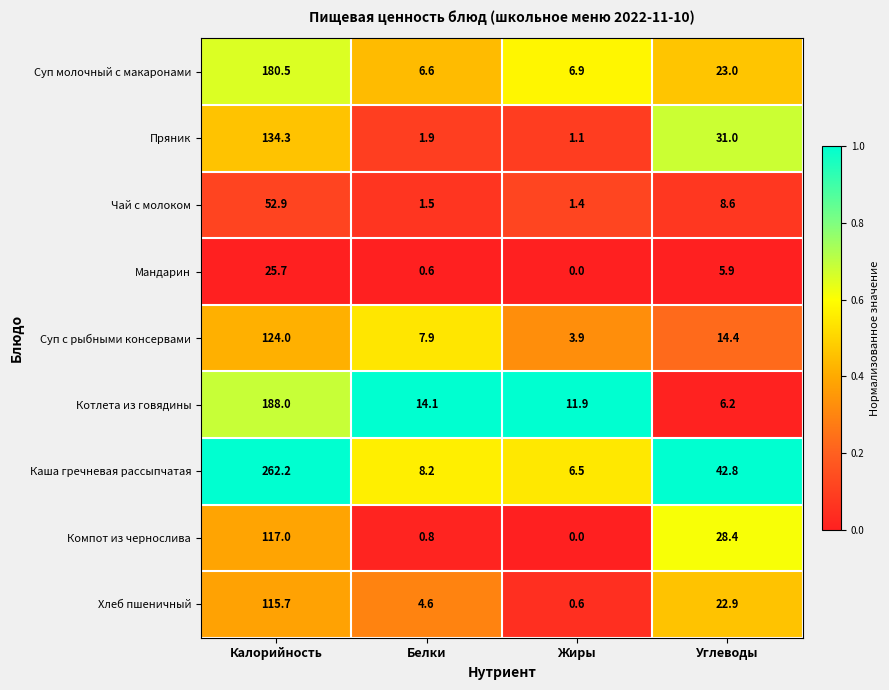

At which label does Котлета из говядины first exceed 14?

Калорийность